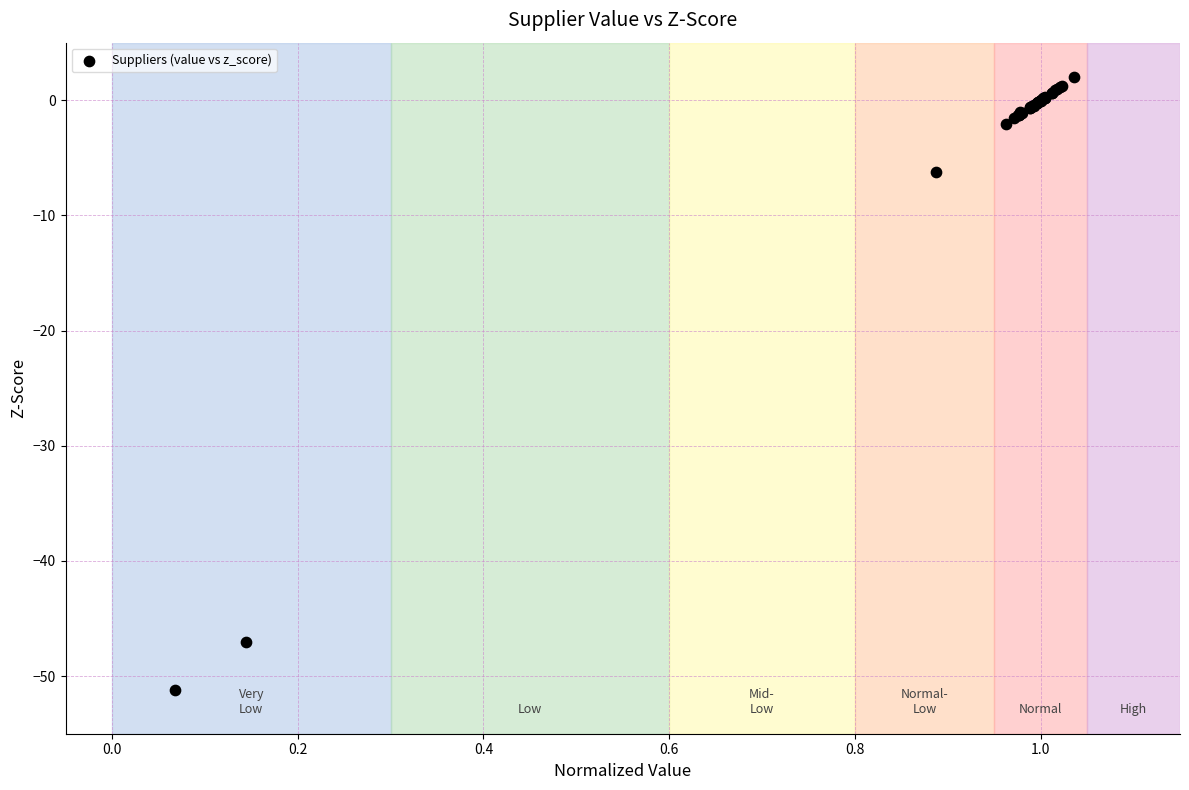

What Y value in the scatter plot is closest to -24?

-6.2